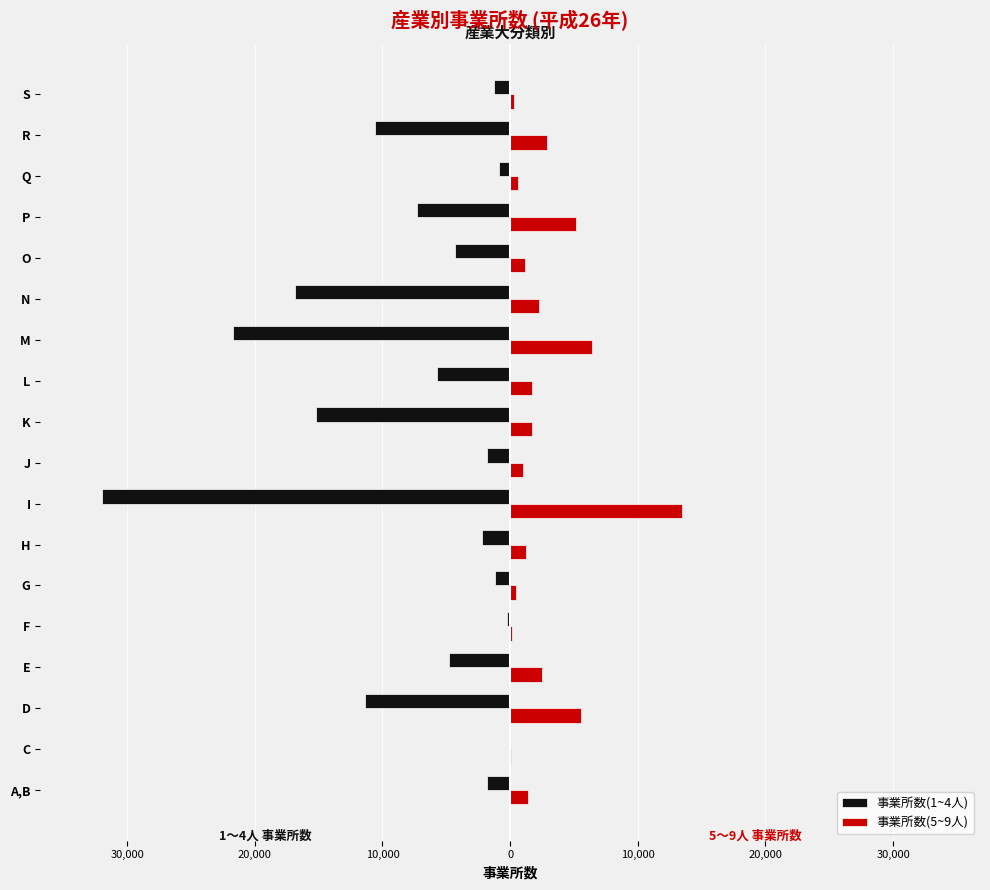

What are all the series names shown in the legend?

事業所数(1~4人), 事業所数(5~9人)